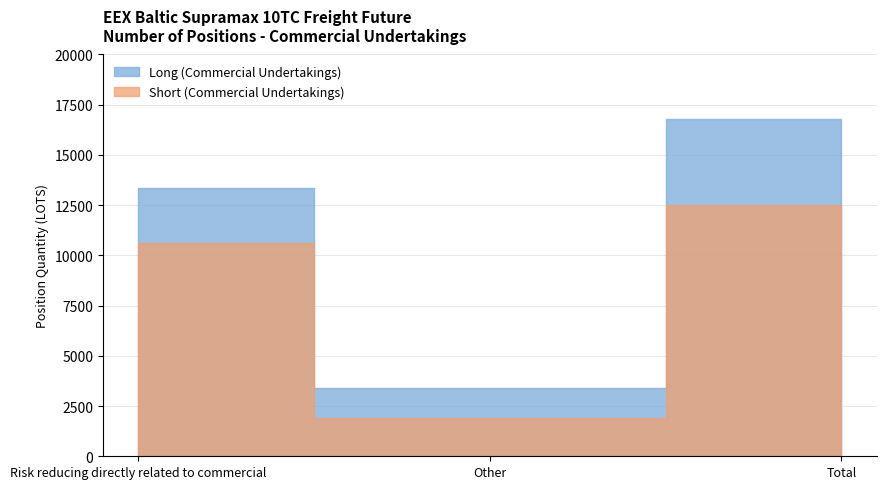

The Short (Commercial Undertakings) series shows 985.1 at Other. True or false?

False